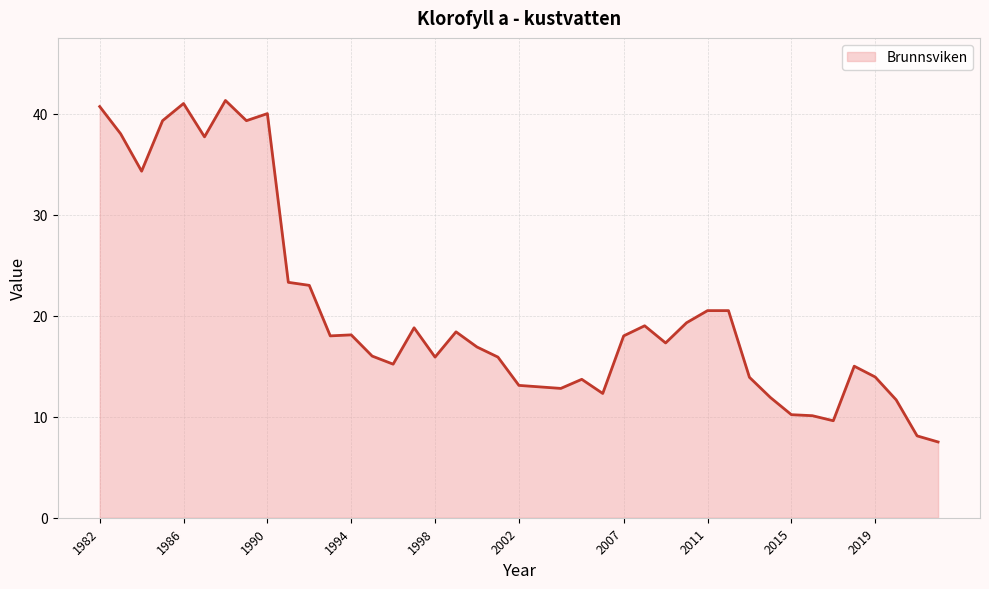

Which has a higher value, 2007 or 1982?

1982